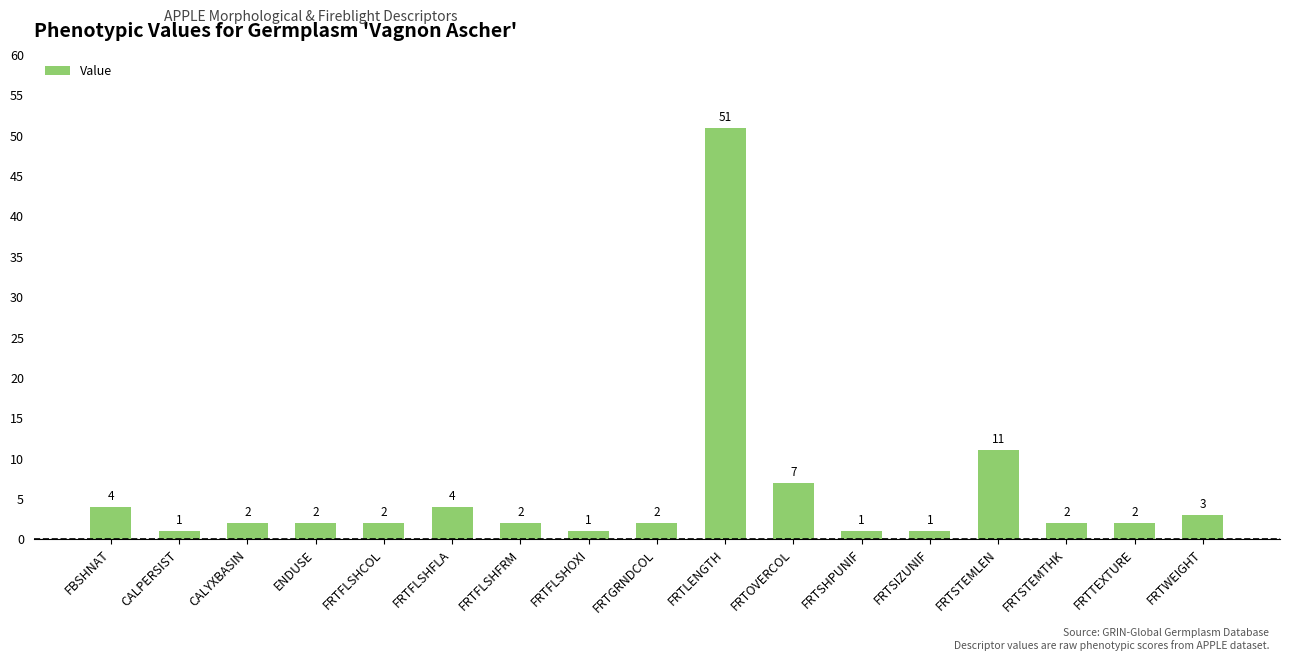

What is the smallest value displayed?

1